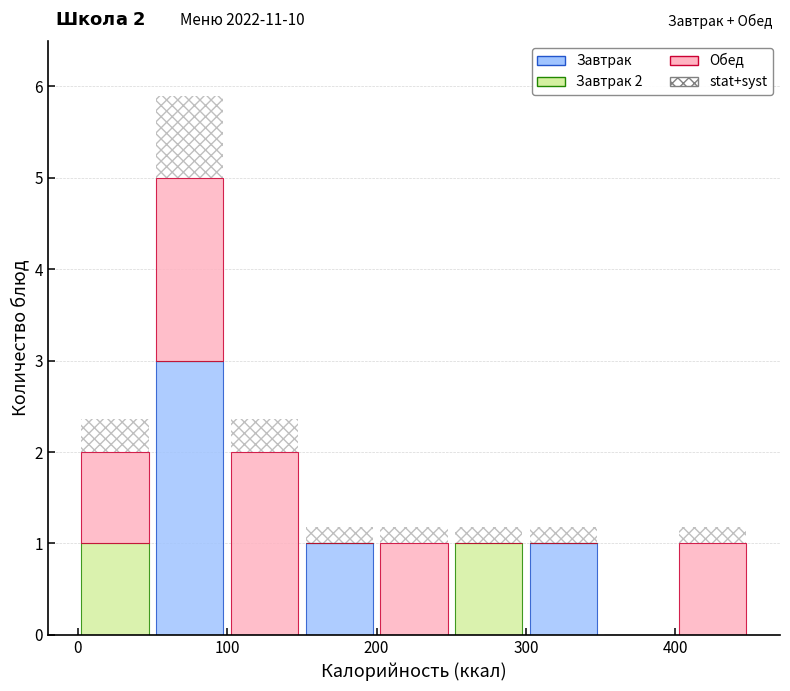

Which range on the x-axis has the tallest stacked bar (by total height)?

50 to 100